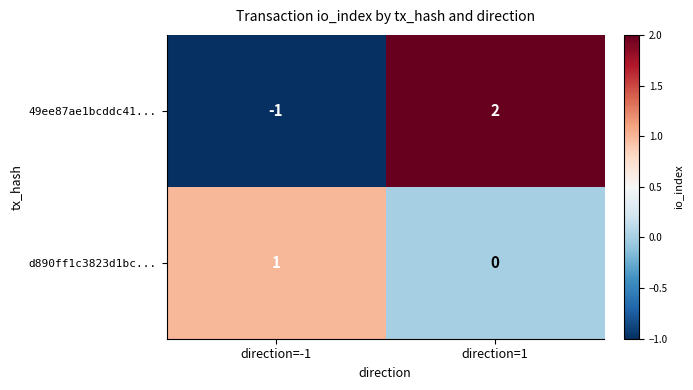

Rank the series at direction=1 from highest to lowest value.

49ee87ae1bcddc41..., d890ff1c3823d1bc...